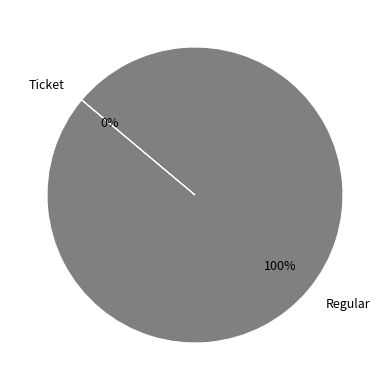

What is the largest slice in the pie chart?

Regular